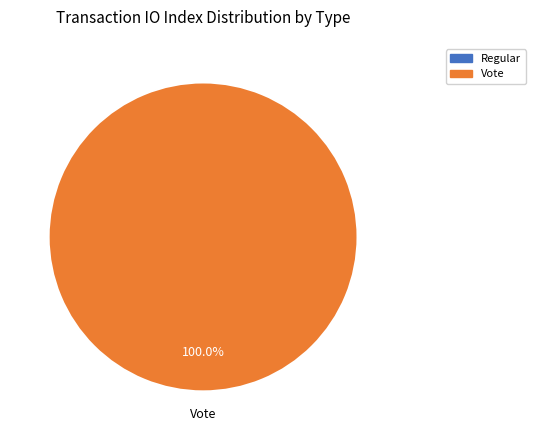

To the nearest percent, what is the difference between the Regular and Vote slice percentages?

100%